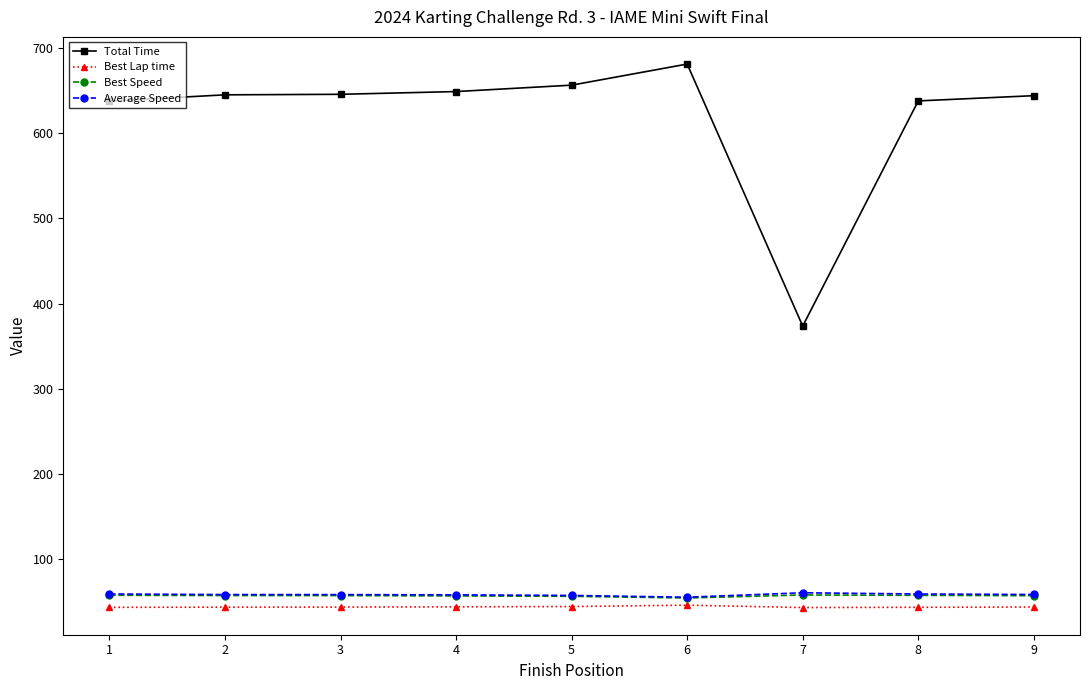

True or false: Total Time and Average Speed cross at least once.

False